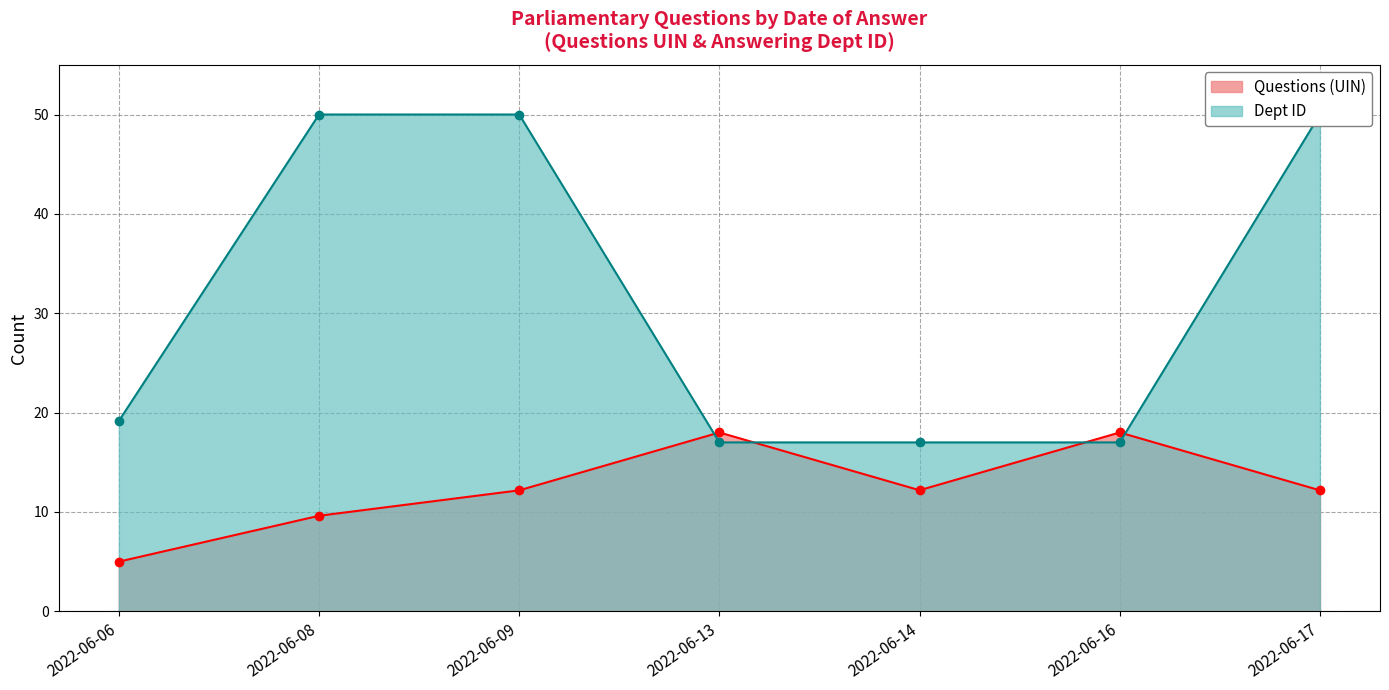

Is the value of Questions (UIN) at 2022-06-16 greater than the value of Dept ID at 2022-06-09?

No